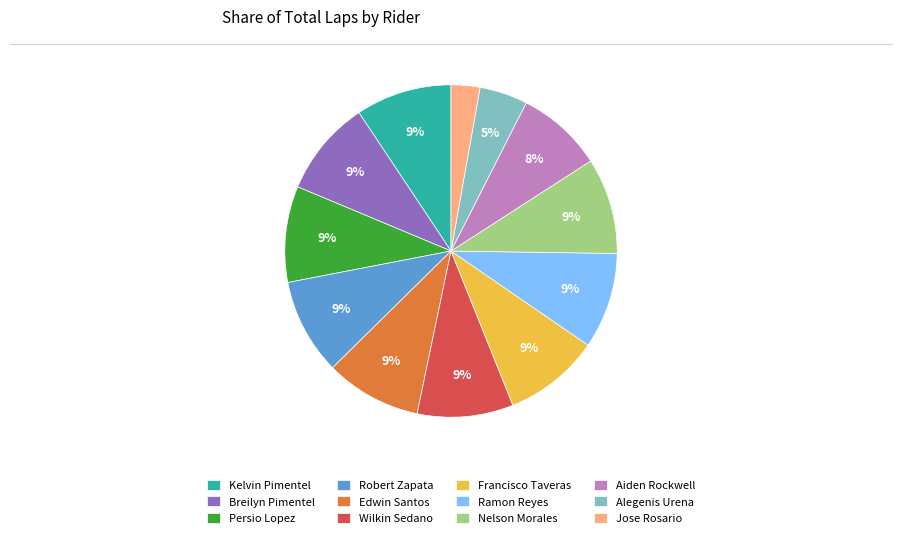

Is the sum of Breilyn Pimentel and Alegenis Urena greater than half?

No